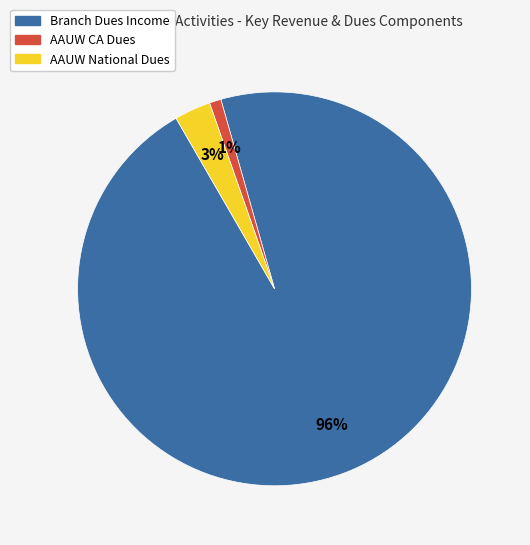

To the nearest percent, what is the difference between the largest and smallest slice percentages?

95%